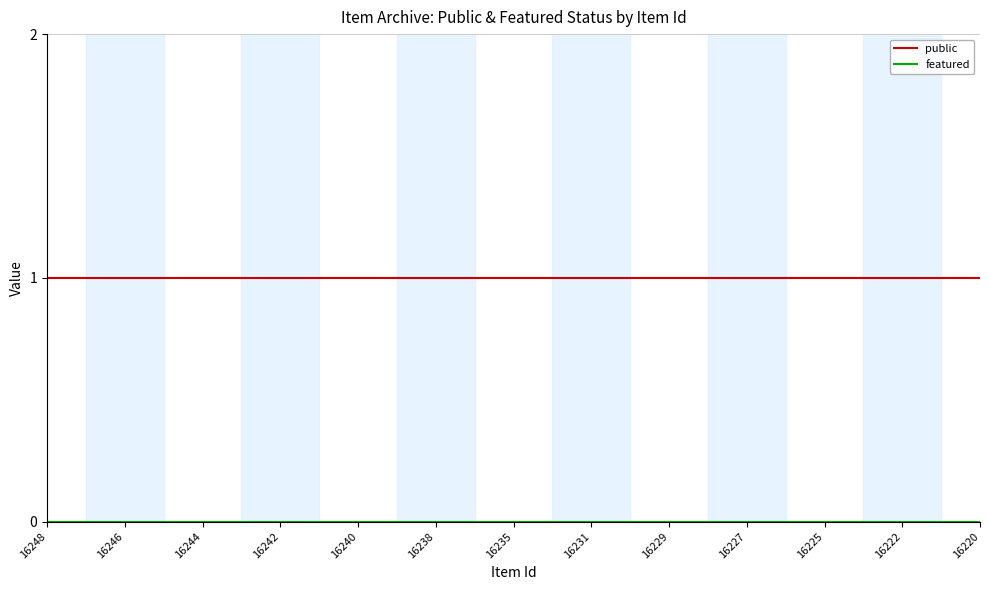

What is the average value of the public series?

1